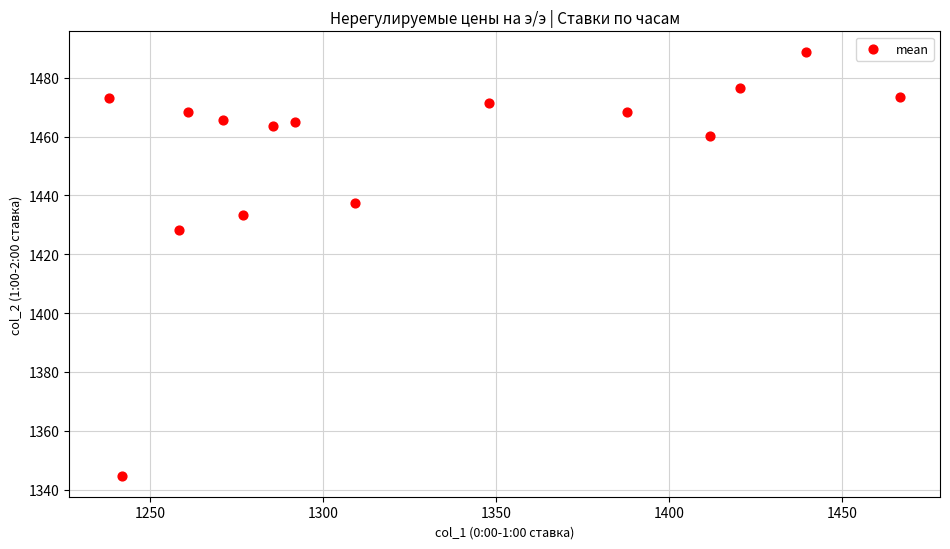

What is the range of X values (max minus min)?

228.9